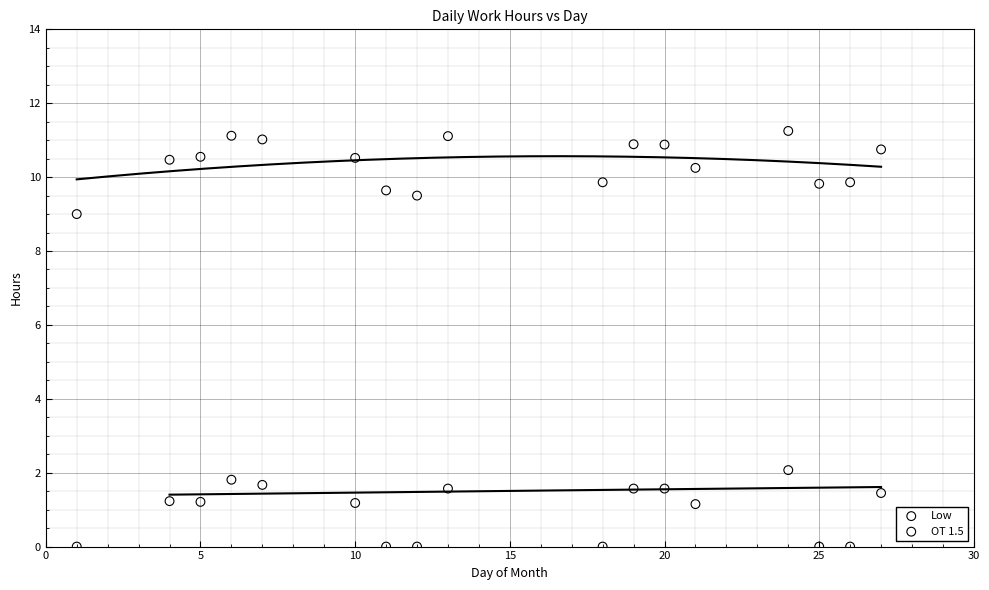

What are all the series names shown in the legend?

Low, OT 1.5